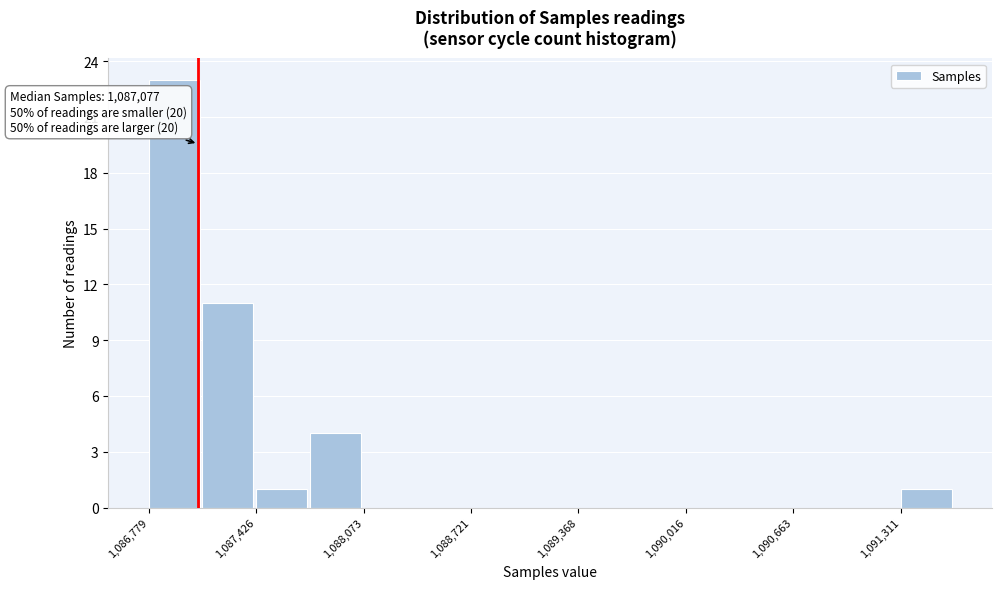

Read against the x-axis, roughly where is the centre of the tallest bar?

1086900